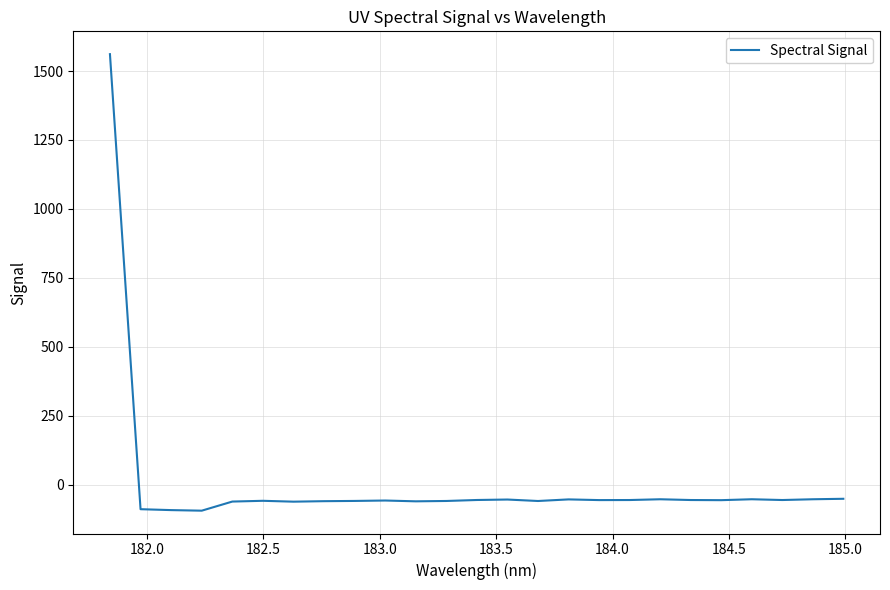

What is the difference between the maximum and minimum values?

1655.9